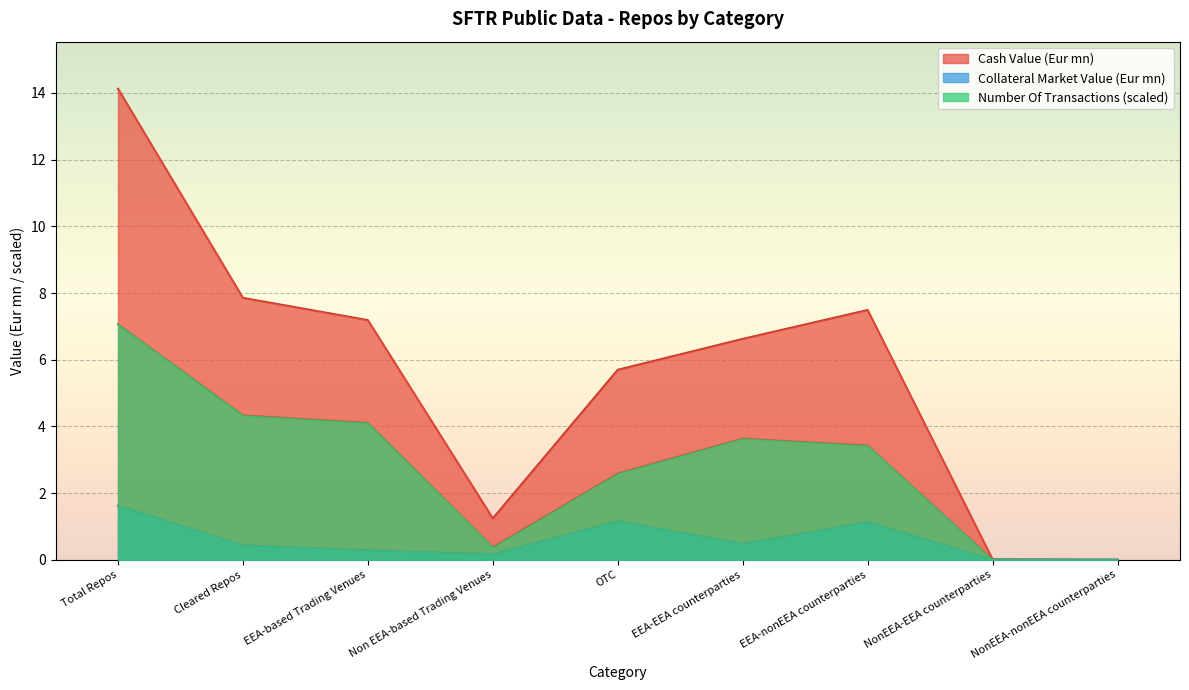

What is the difference between the highest and lowest values at EEA-based Trading Venues?

6.9